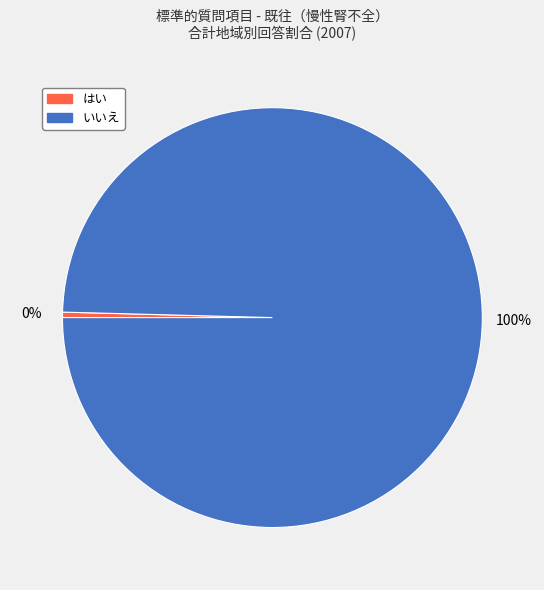

To the nearest percent, what is the average slice percentage?

50%